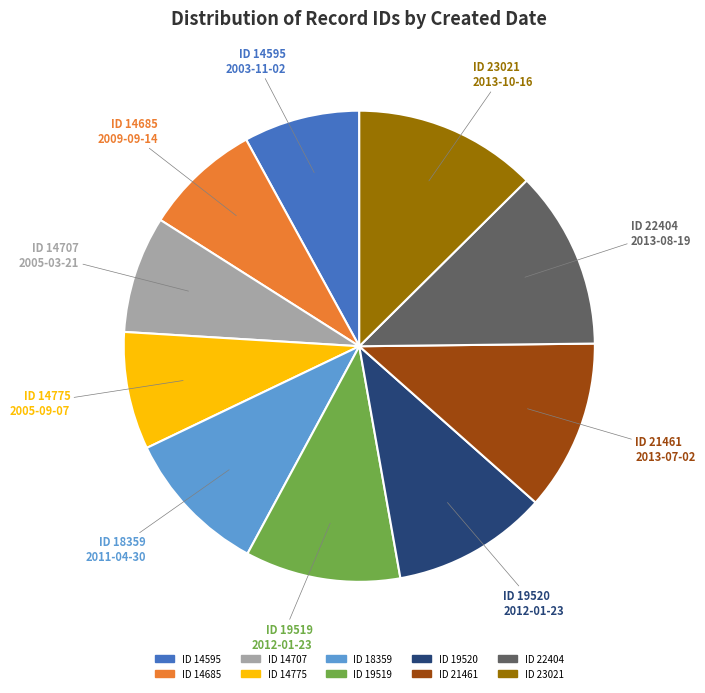

How many slices are in this pie chart?

10